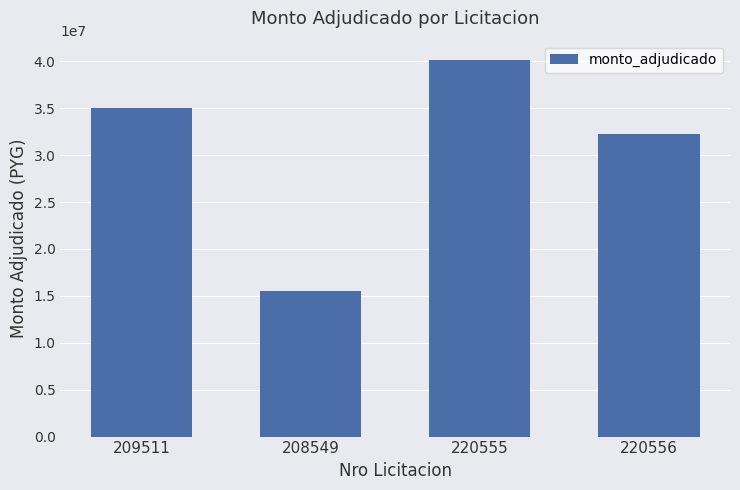

Reading left to right, transcribe all the data shown in this chart.

209511=35000000	208549=15500000	220555=40200000	220556=32300000